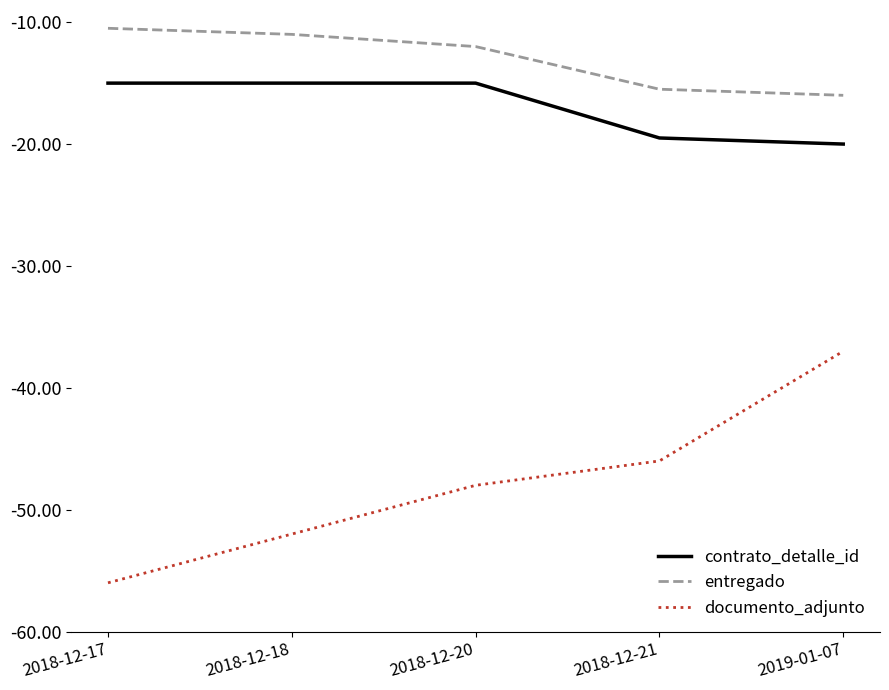

Reading left to right, extract all data points from this chart.

contrato_detalle_id: -15.0	-15.0	-15.0	-19.5	-20.0
entregado: -10.5	-11.0	-12.0	-15.5	-16.0
documento_adjunto: -56.0	-52.0	-48.0	-46.0	-37.0